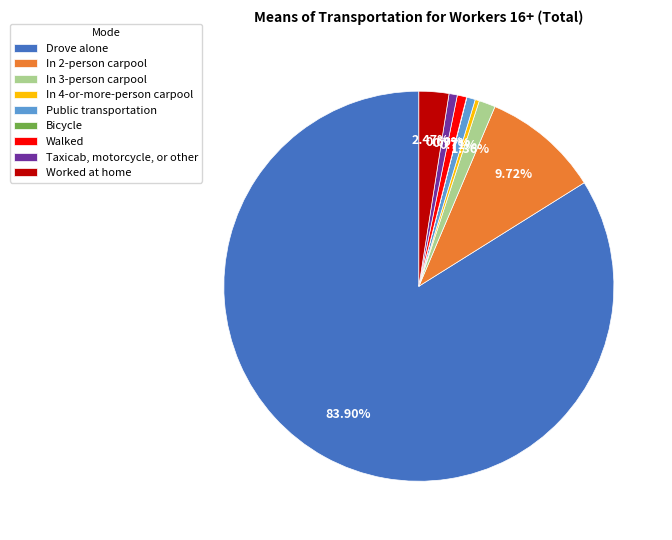

What percentage is NOT represented by Worked at home?

97.5%